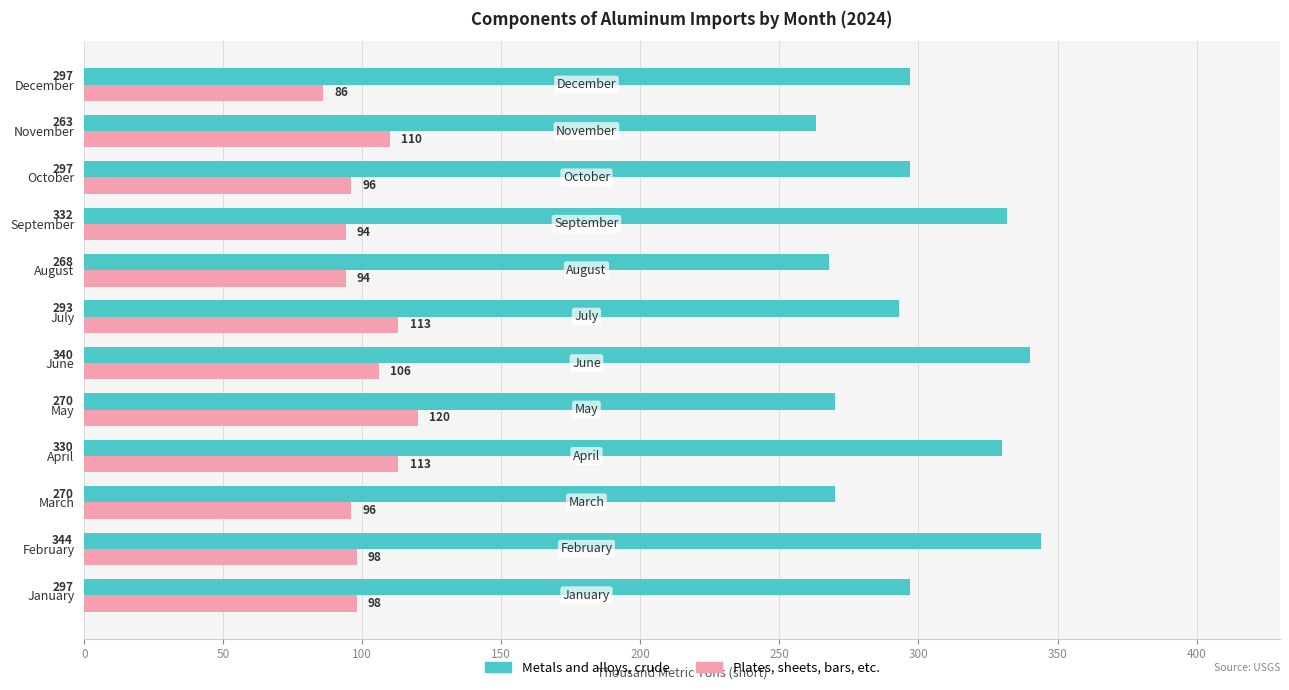

At how many categories does at least one series exceed 287?

8